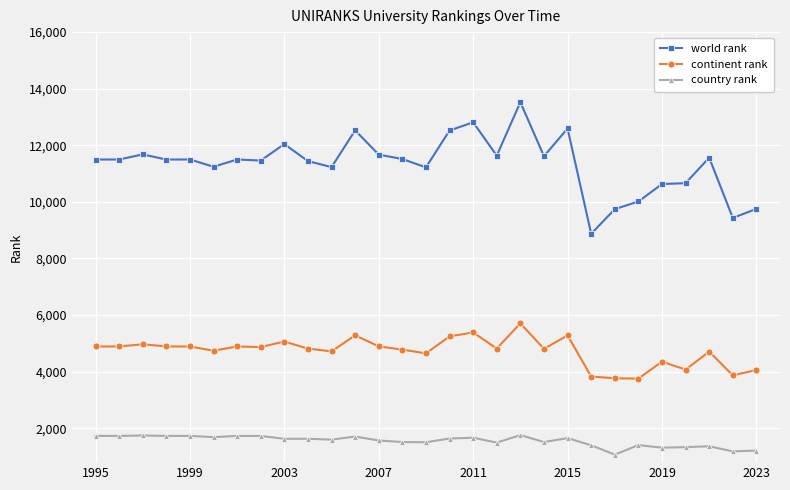

How many data points in continent rank are less than 4814?

14